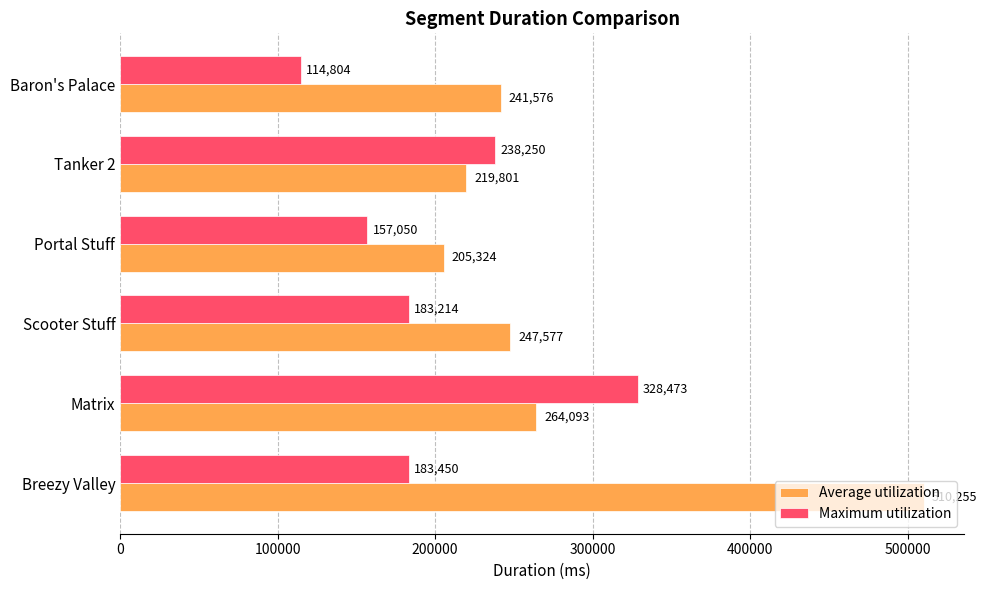

At which label is Average utilization closest to 357789?

Matrix